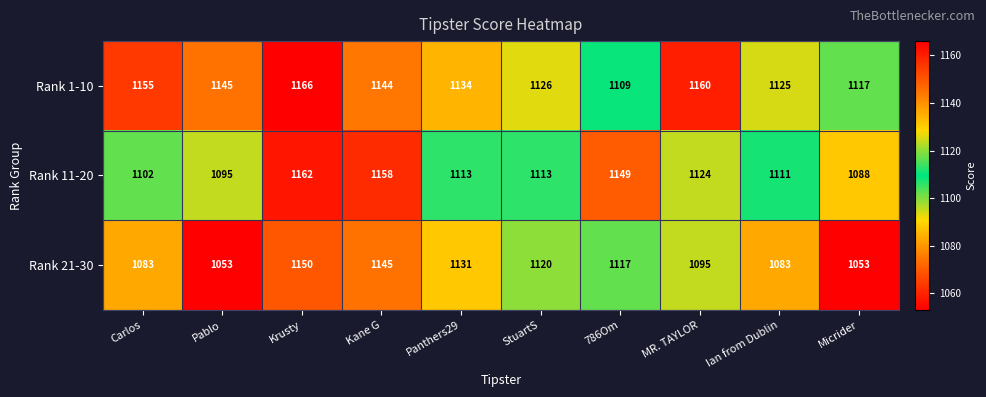

At Ian from Dublin, list the series in order from smallest to largest.

Rank 21-30, Rank 11-20, Rank 1-10